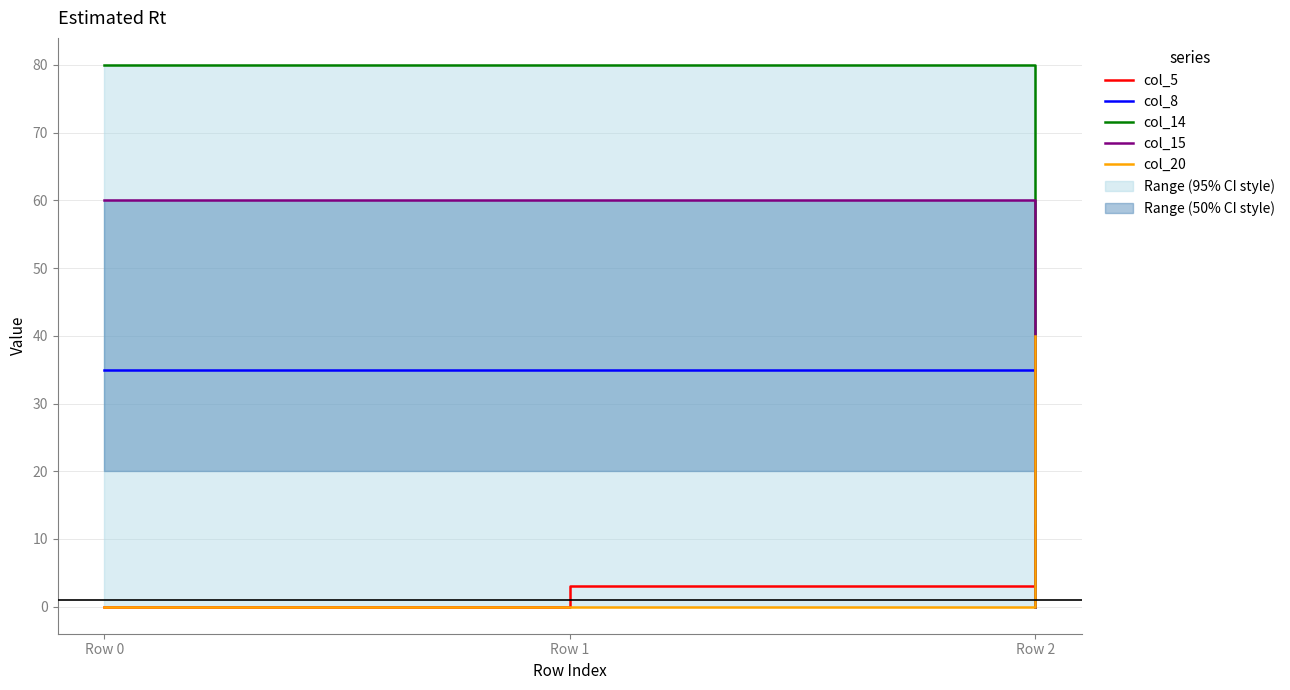

What is the value of the col_15 point at the 1st from the left?

60